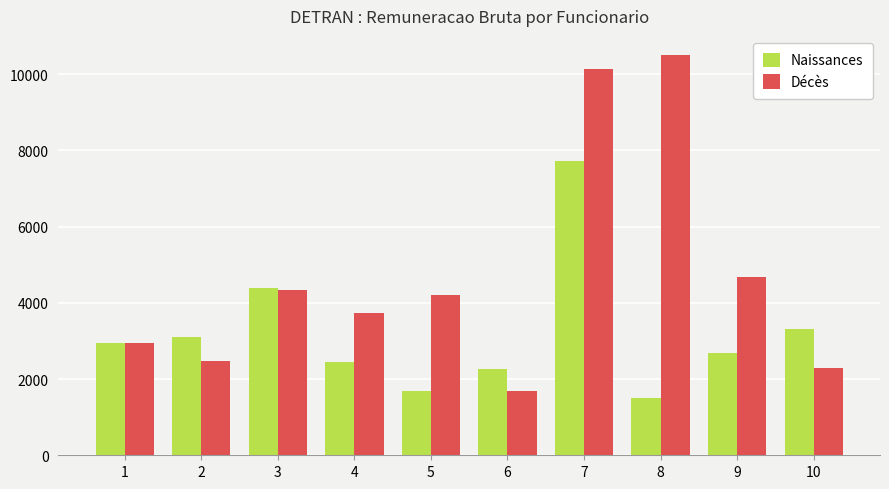

Which series has the largest total across all categories?

Décès